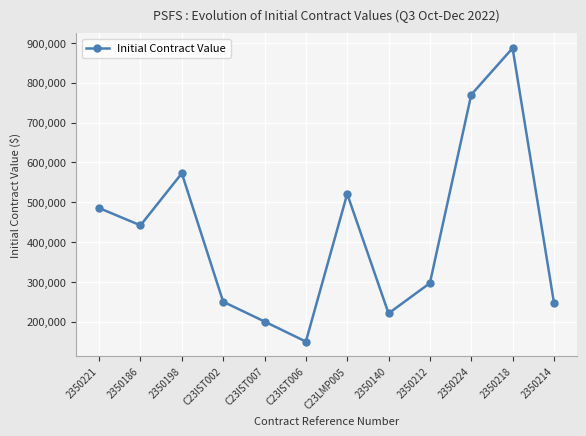

Does the chart have visible grid lines?

Yes